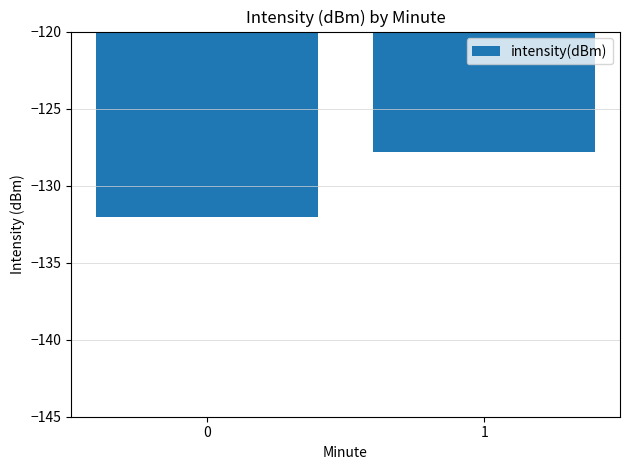

Rank the categories by value from lowest to highest.

0, 1